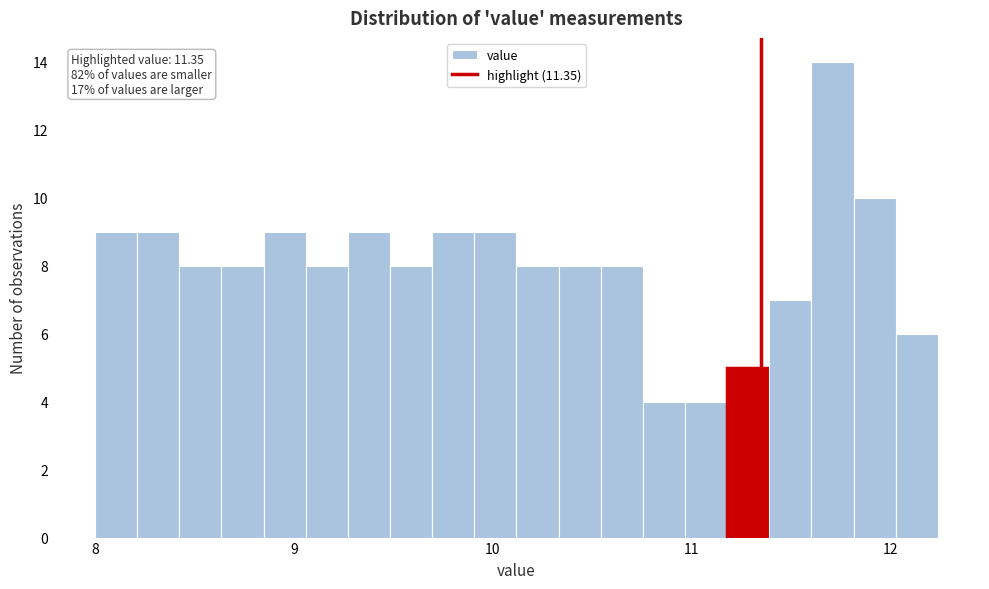

Around what value on the x-axis is the tallest bar? Give the approximate position of its centre, as read against the axis.

11.7